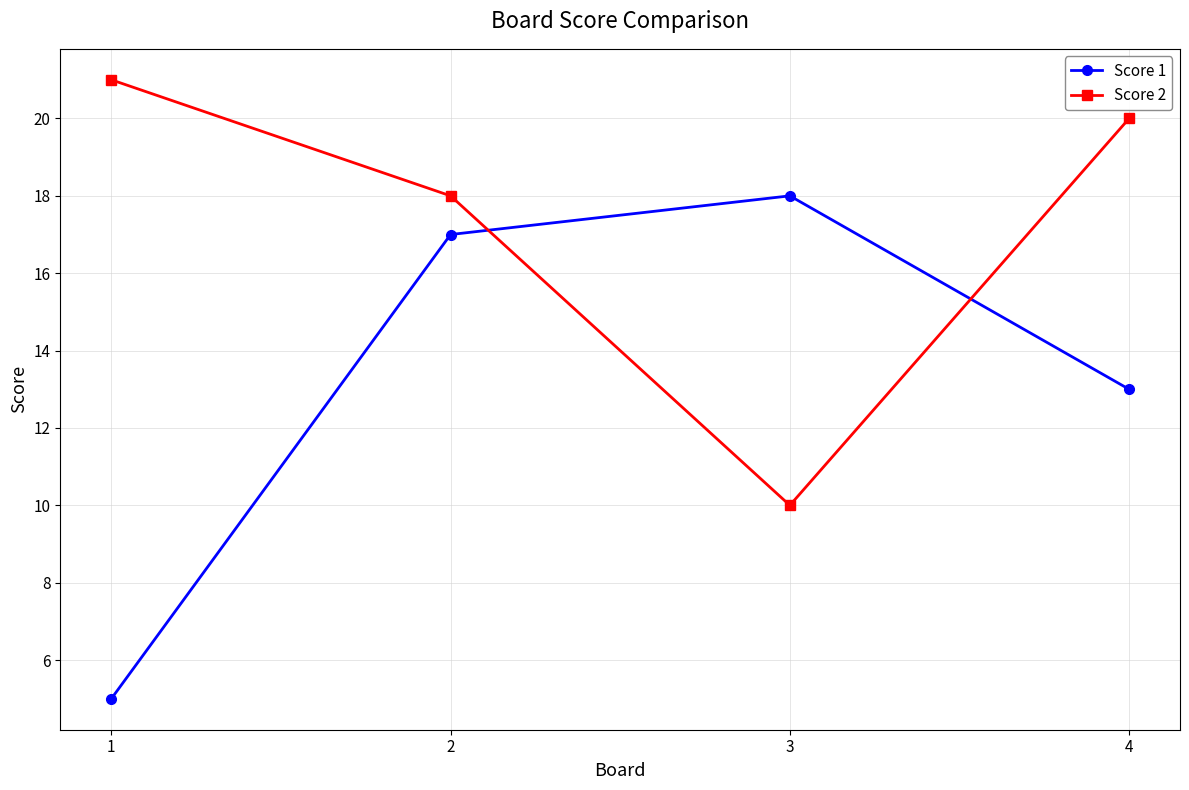

Between 1 and 2, which series saw the biggest shift?

Score 1